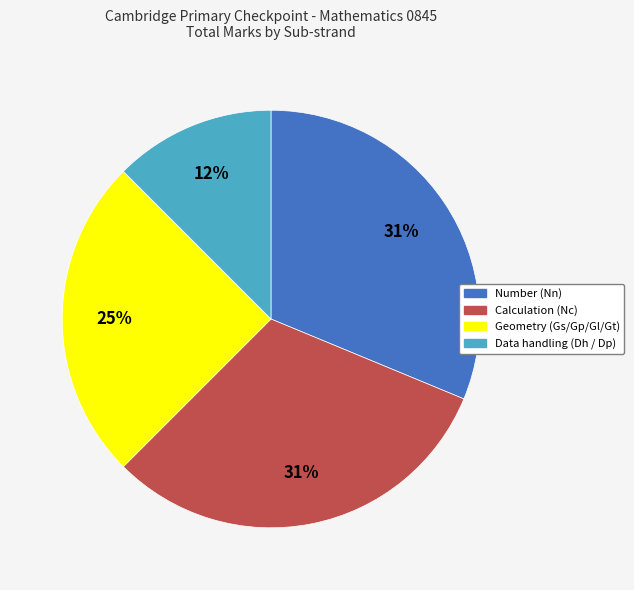

Does any single category account for the majority?

No